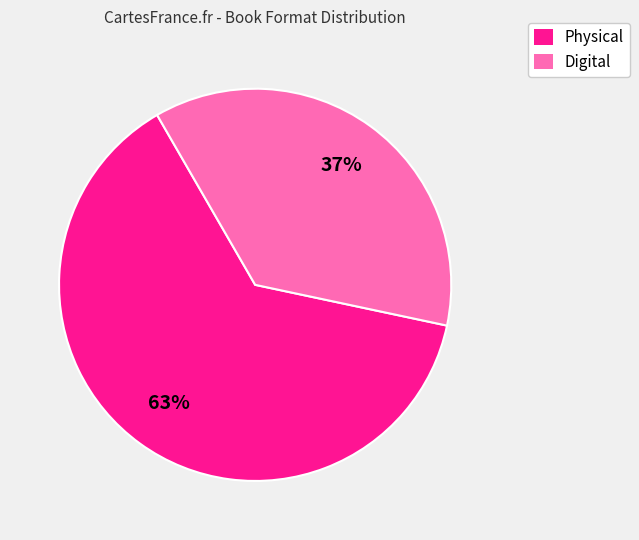

Is there a majority slice in this chart?

Yes